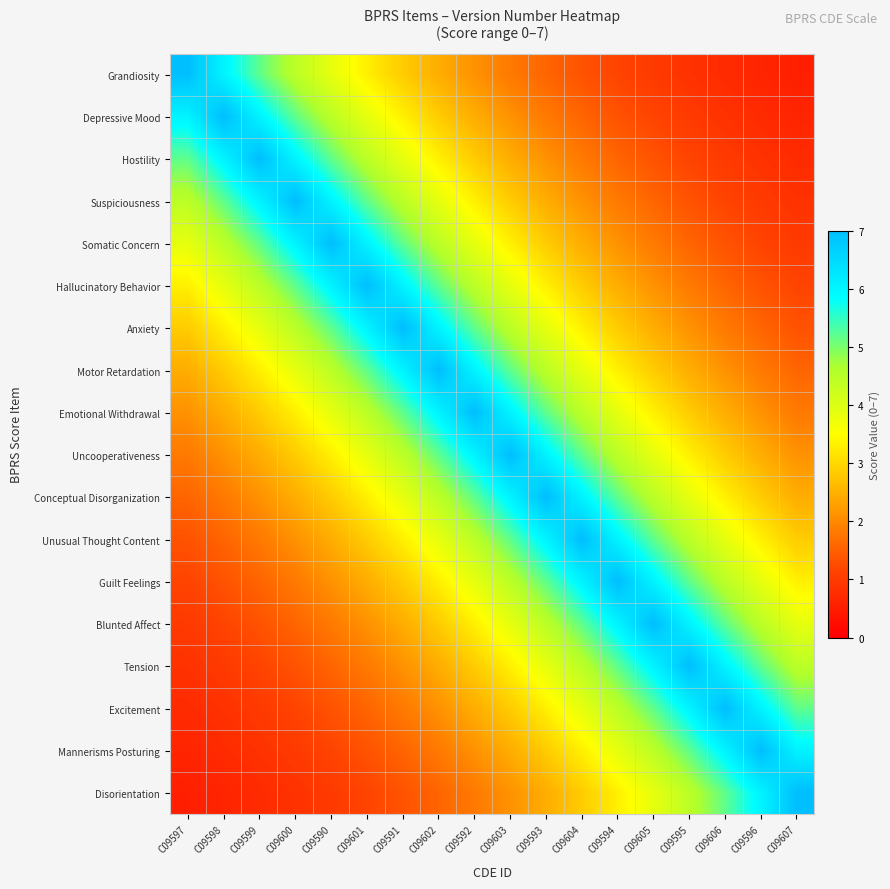

List the series in order of their peak value, lowest first.

Grandiosity, Depressive Mood, Hostility, Suspiciousness, Somatic Concern, Hallucinatory Behavior, Anxiety, Motor Retardation, Emotional Withdrawal, Uncooperativeness, Conceptual Disorganization, Unusual Thought Content, Guilt Feelings, Blunted Affect, Tension, Excitement, Mannerisms Posturing, Disorientation